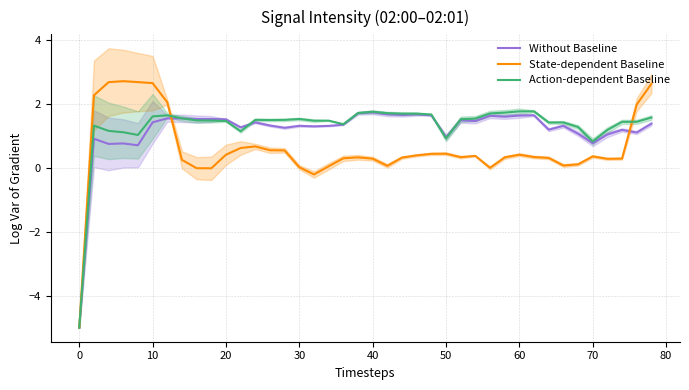

What is the value of the Without Baseline point at the 11th from the left?

1.5